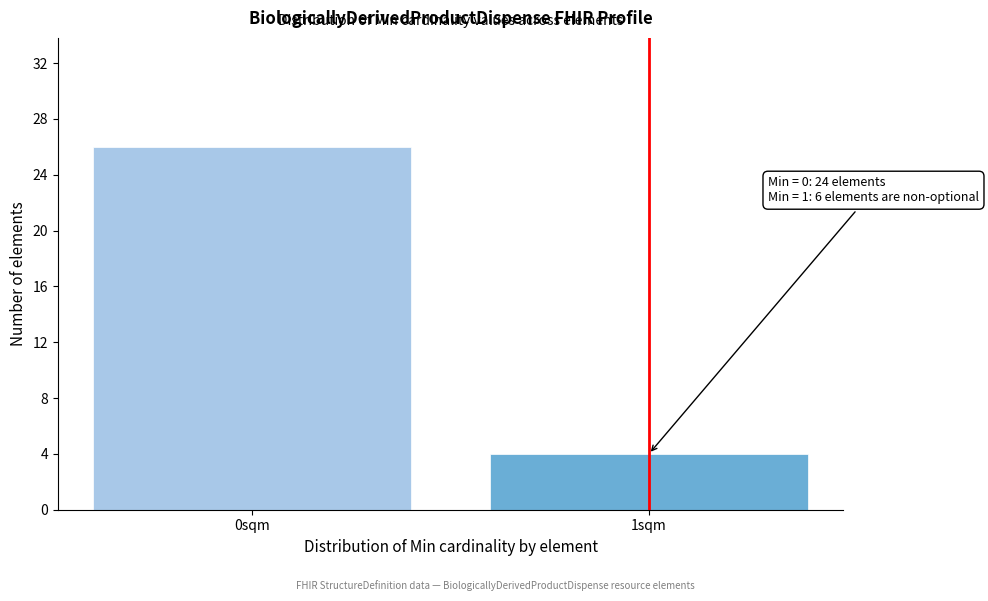

Reading left to right, list all the values displayed in this chart.

26	4